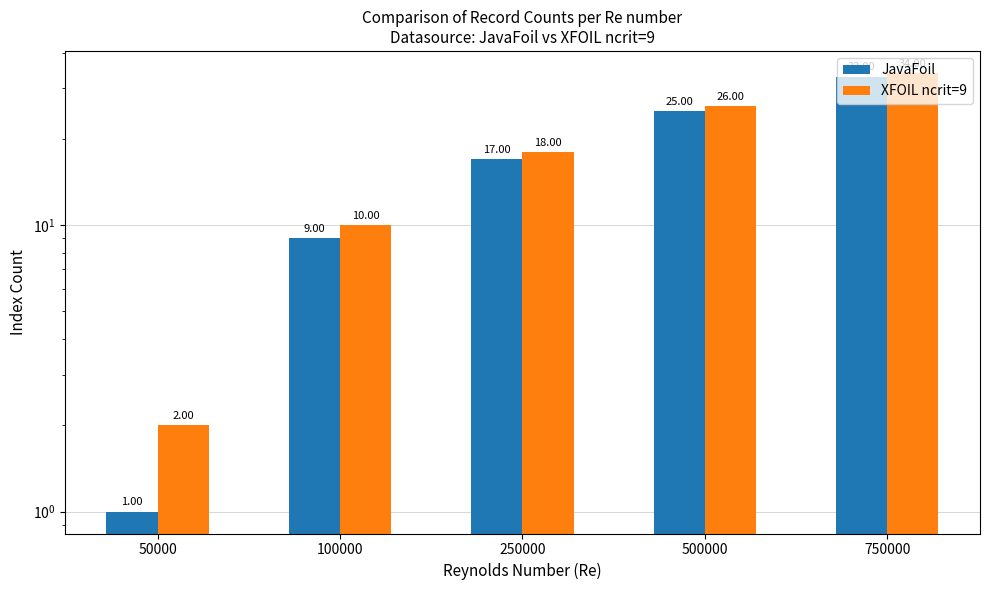

The XFOIL ncrit=9 series shows 18 at 250000. True or false?

True